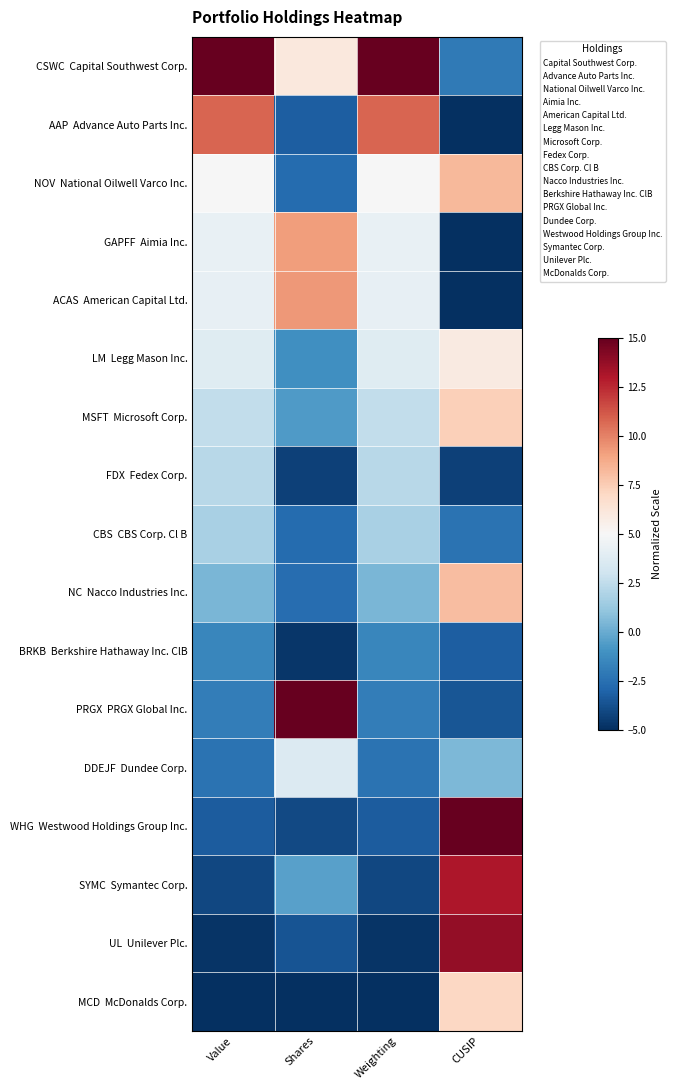

How many series are shown in this chart?

17